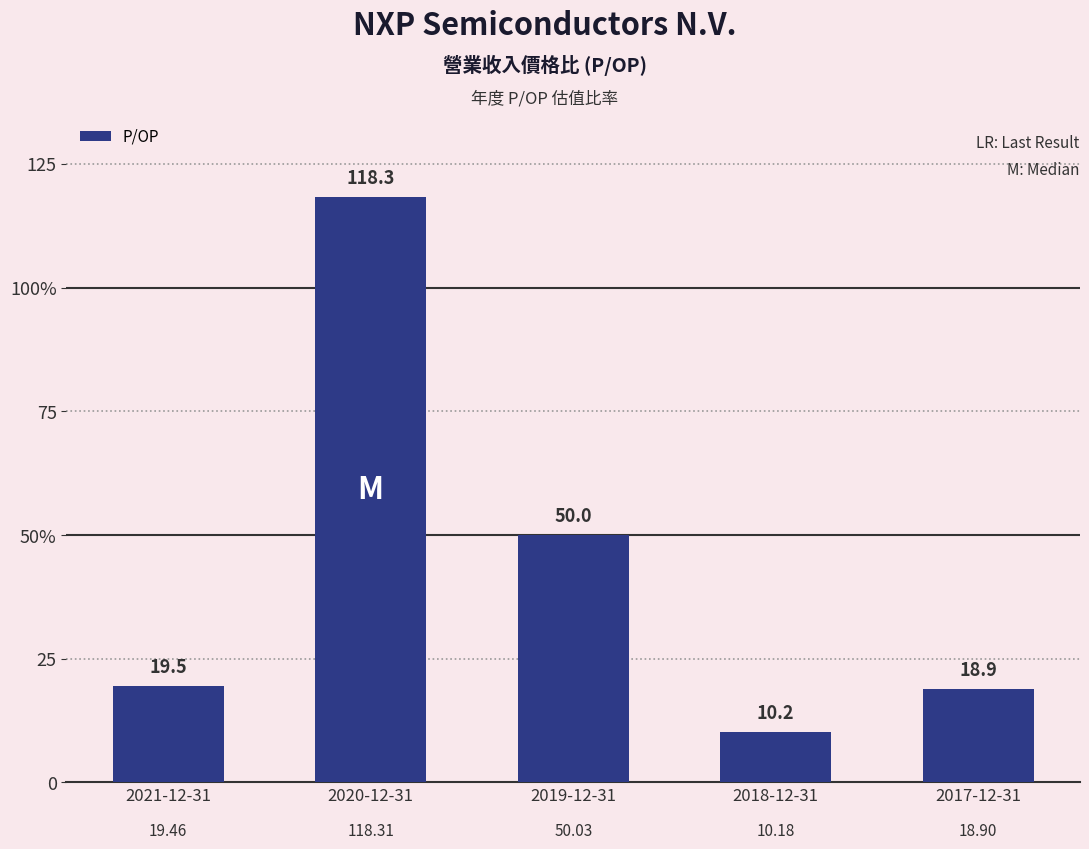

Reading left to right, list all the values displayed in this chart.

19.5	118.3	50.0	10.2	18.9